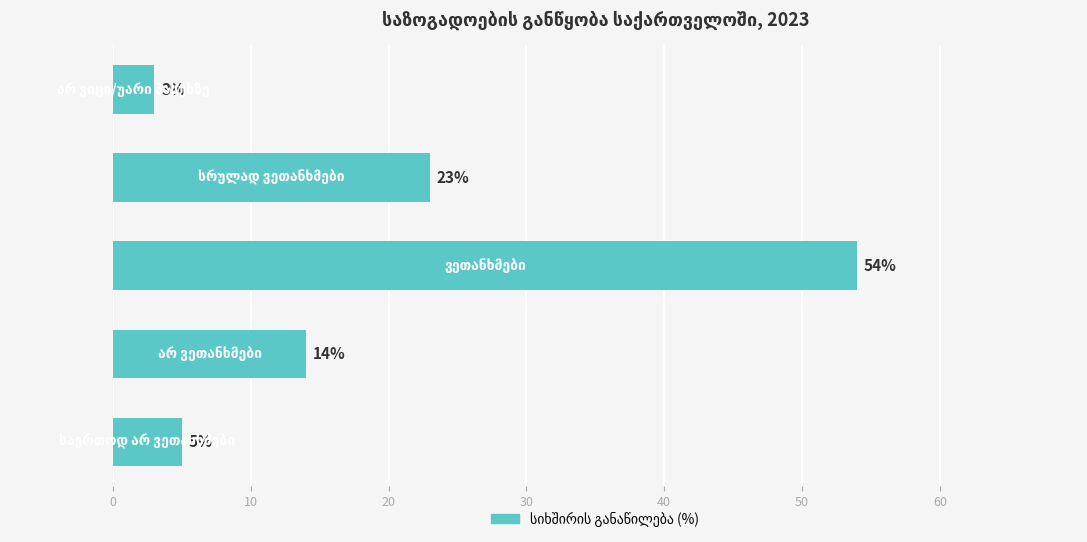

How many data points are less than 14?

2